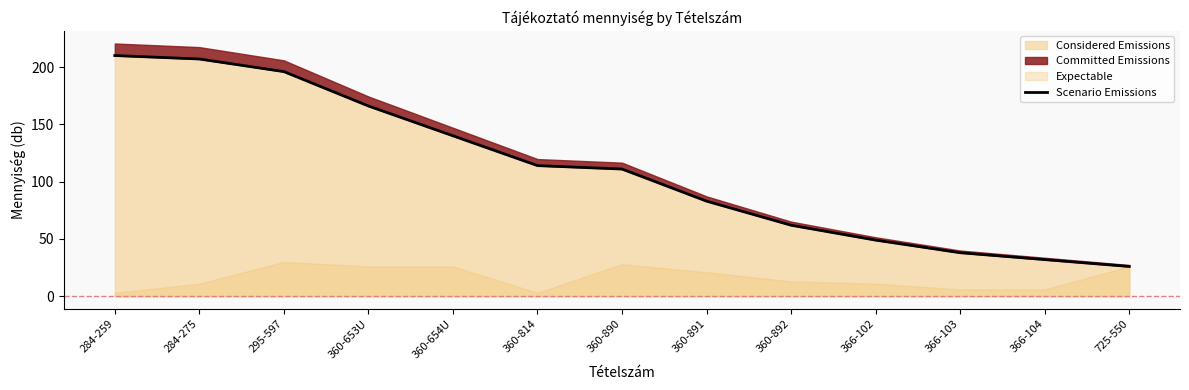

What is the sum of the values at 360-892 and 360-891?

145